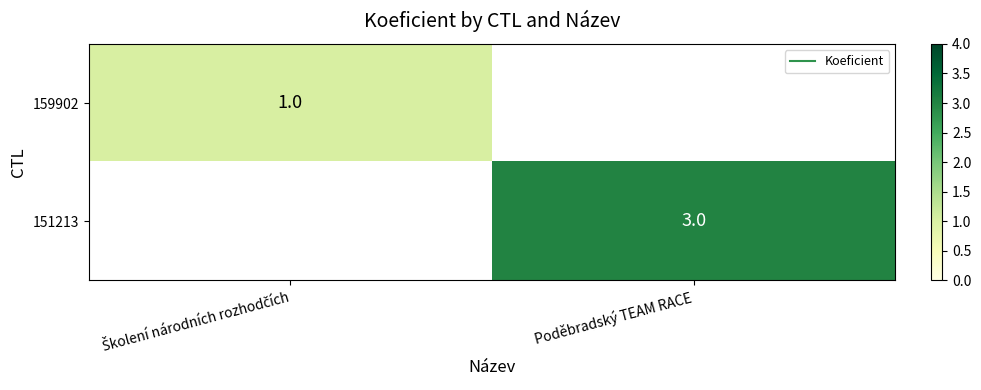

The 151213 series shows 3.0 at Poděbradský TEAM RACE. True or false?

True